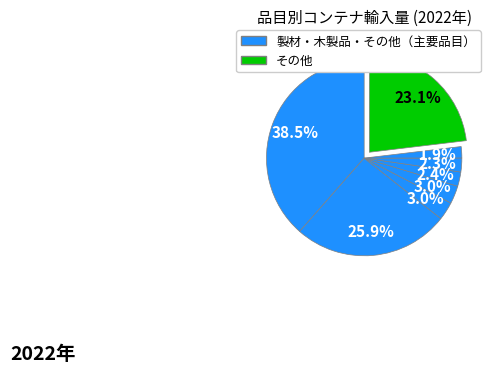

How many segments does this pie chart have?

8